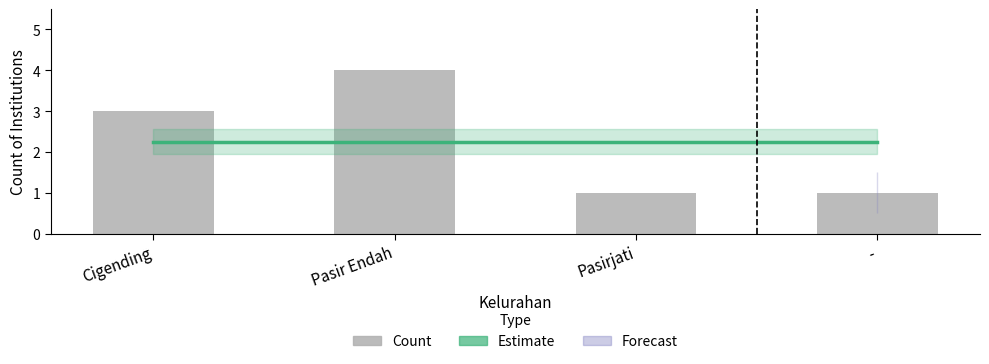

What is the label of the 4th bar from the right?

Cigending